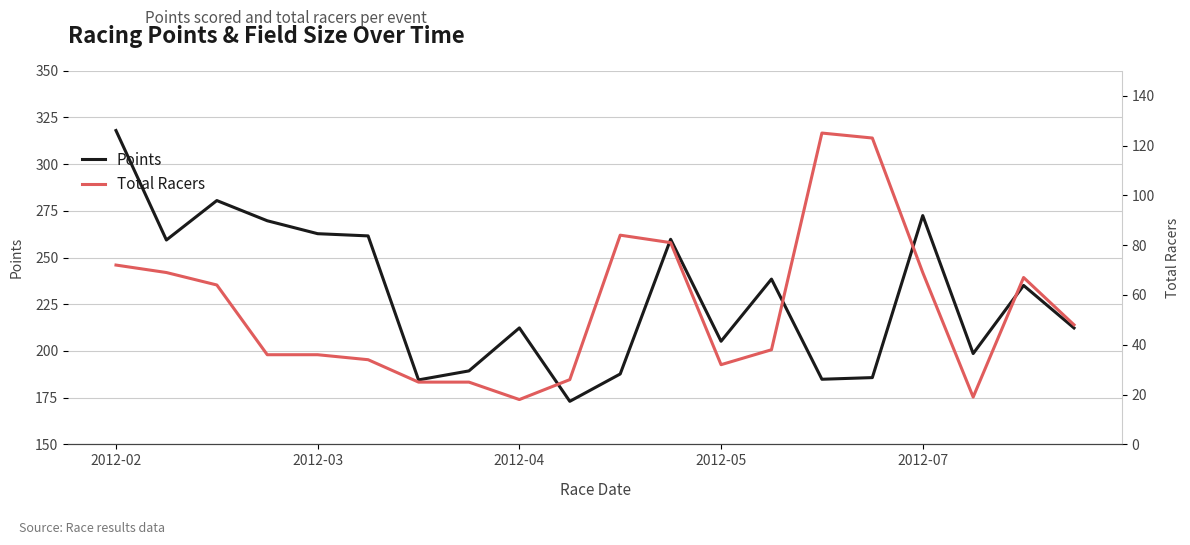

Reading left to right, what are all the values shown in this chart?

Points: 318.0	259.4	280.5	269.7	262.8	261.6	184.5	189.3	212.3	173.1	187.7	259.8	205.2	238.5	184.9	185.8	272.5	198.6	235.1	212.3
Total Racers: 72.0	69.0	64.0	36.0	36.0	34.0	25.0	25.0	18.0	26.0	84.0	81.0	32.0	38.0	125.0	123.0	69.0	19.0	67.0	48.0